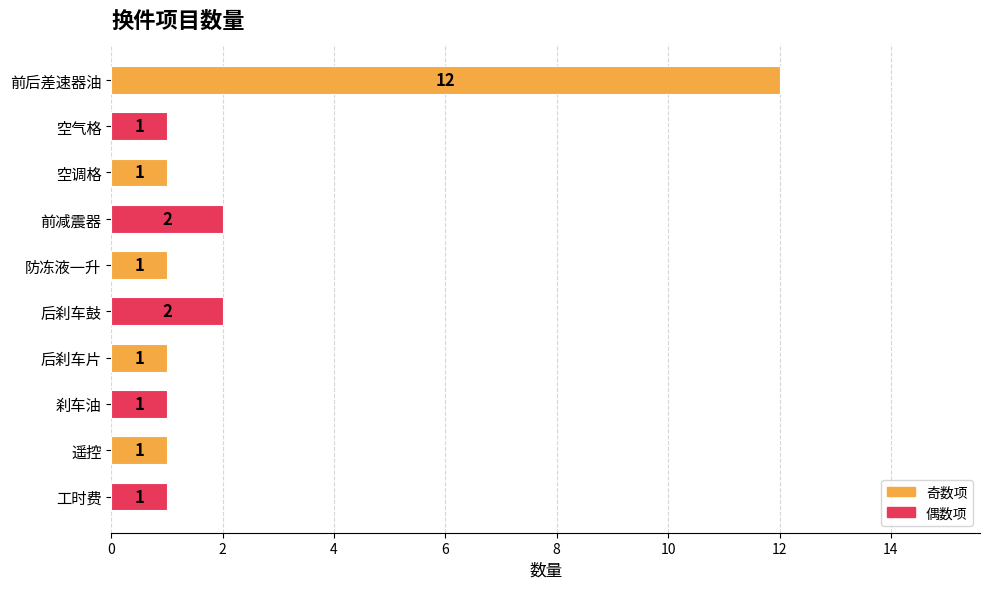

Reading top to bottom, transcribe all the data shown in this chart.

前后差速器油=12	空气格=1	空调格=1	前减震器=2	防冻液一升=1	后刹车鼓=2	后刹车片=1	刹车油=1	遥控=1	工时费=1